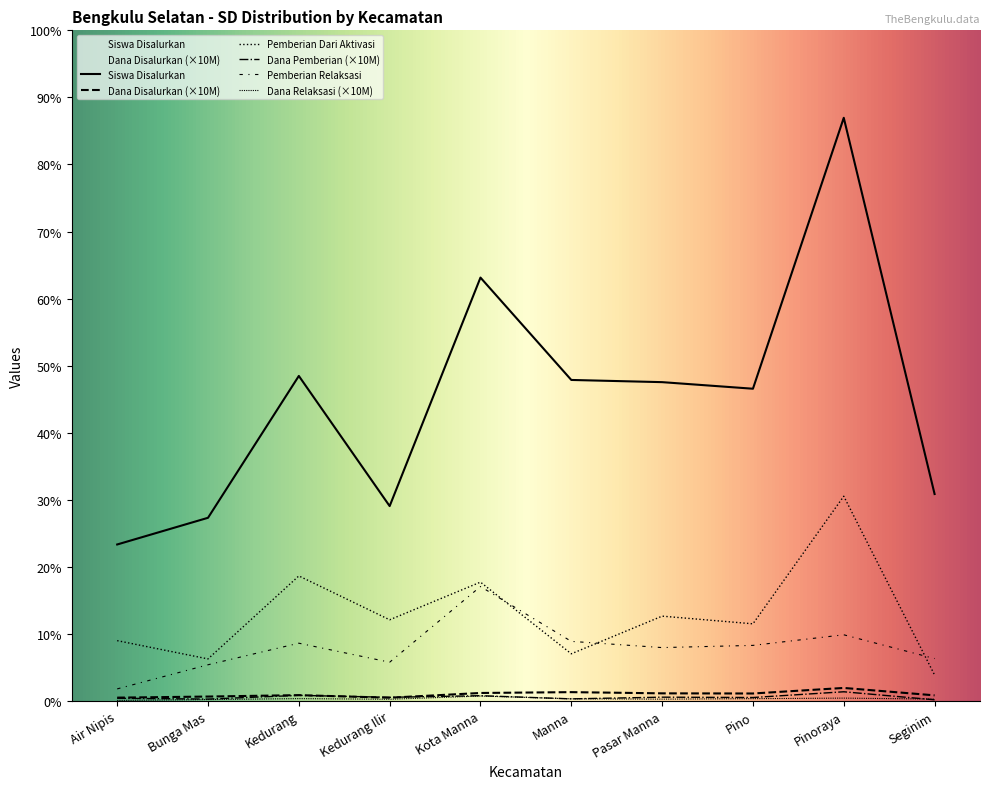

What is the difference between the highest and lowest values at Pasar Manna?

867.0